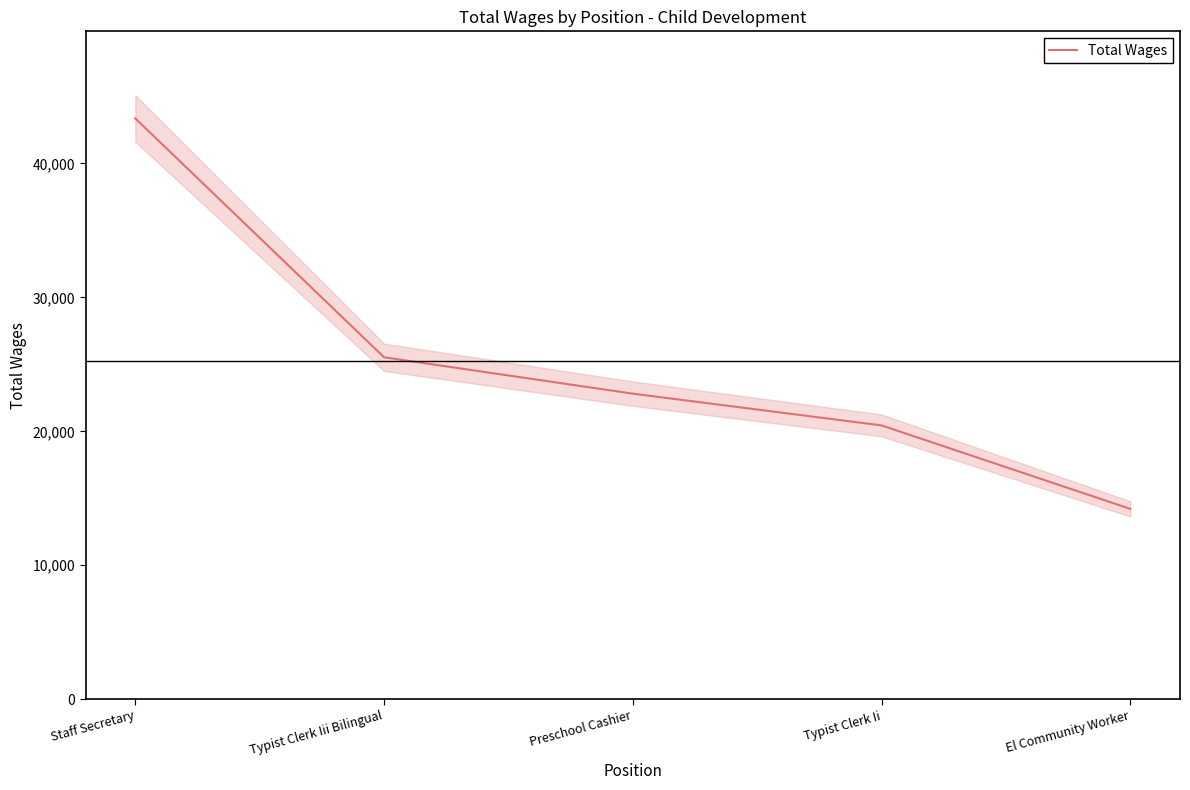

What is the change in value from Preschool Cashier to Typist Clerk Ii?

-2369